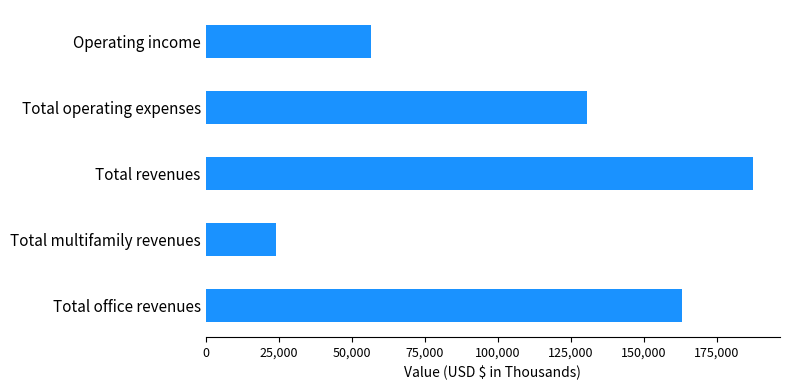

Is it true that the value at Total office revenues is 57155?

False